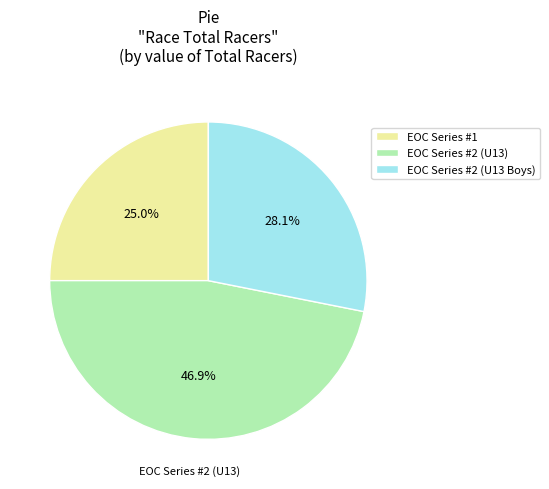

Do EOC Series #2 (U13 Boys) and EOC Series #1 together represent more than half of the pie?

Yes